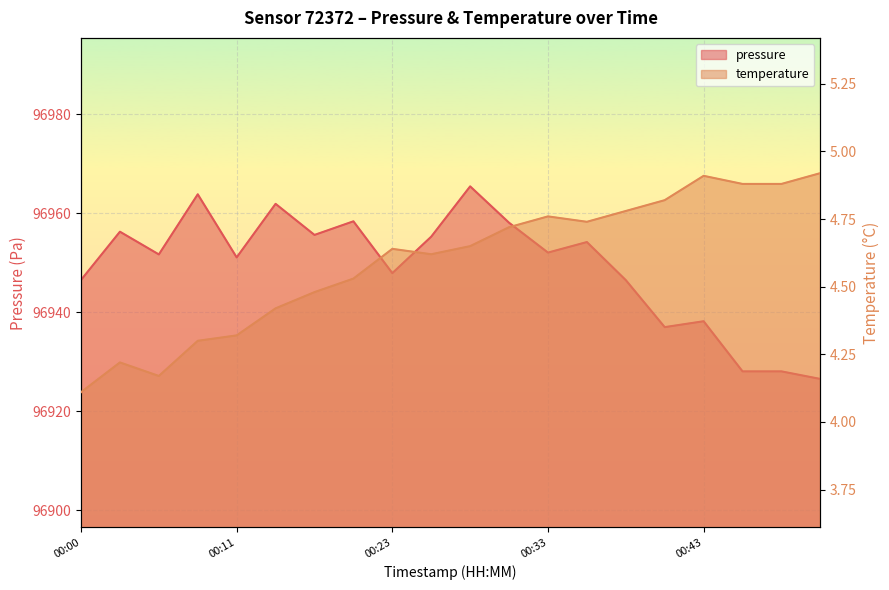

In pressure, how many points are higher than both neighbors (excluding endpoints)?

7